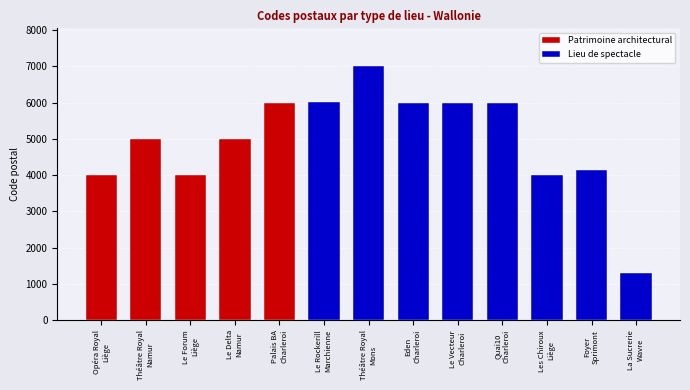

What is the difference between the maximum and second lowest values?

3000